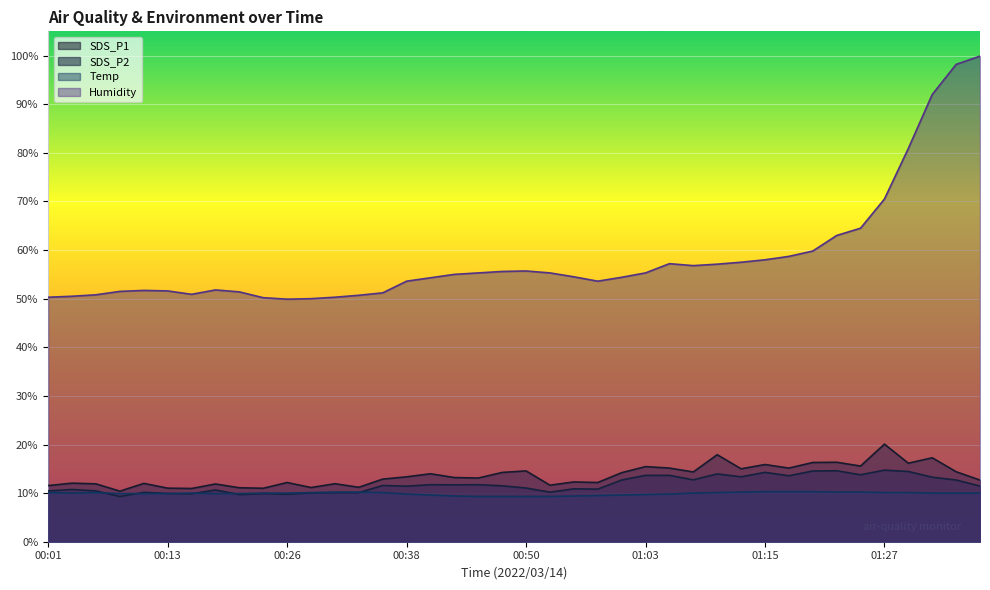

The SDS_P2 series shows 13.3 at 01:13. True or false?

True